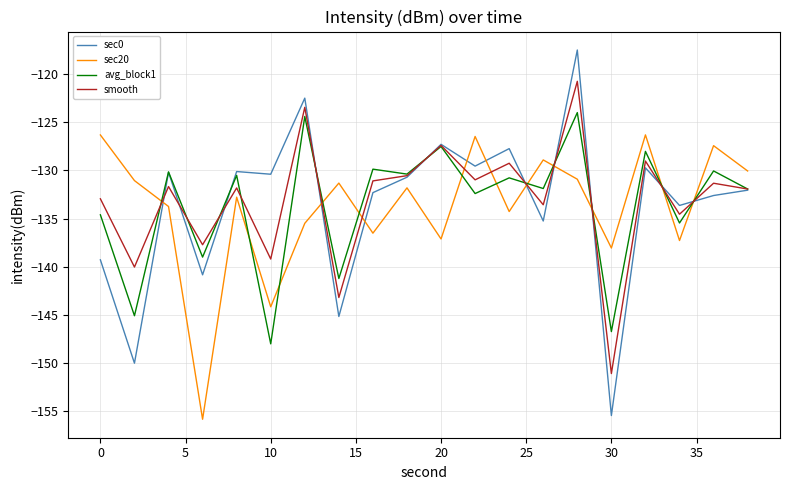

True or false: sec0 and sec20 cross at least once.

True